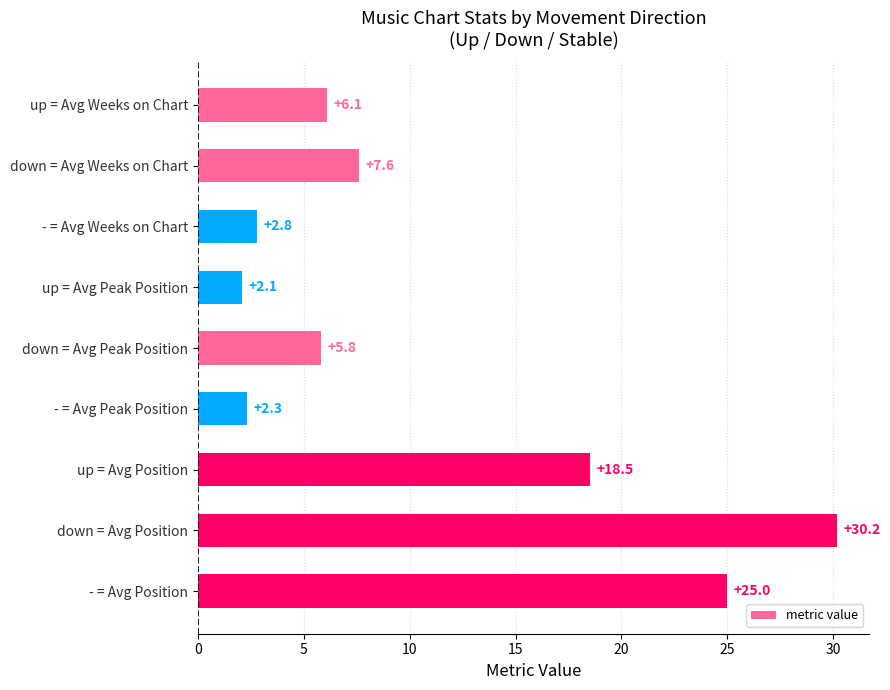

Where is the data nearest to the value 16?

up = Avg Position